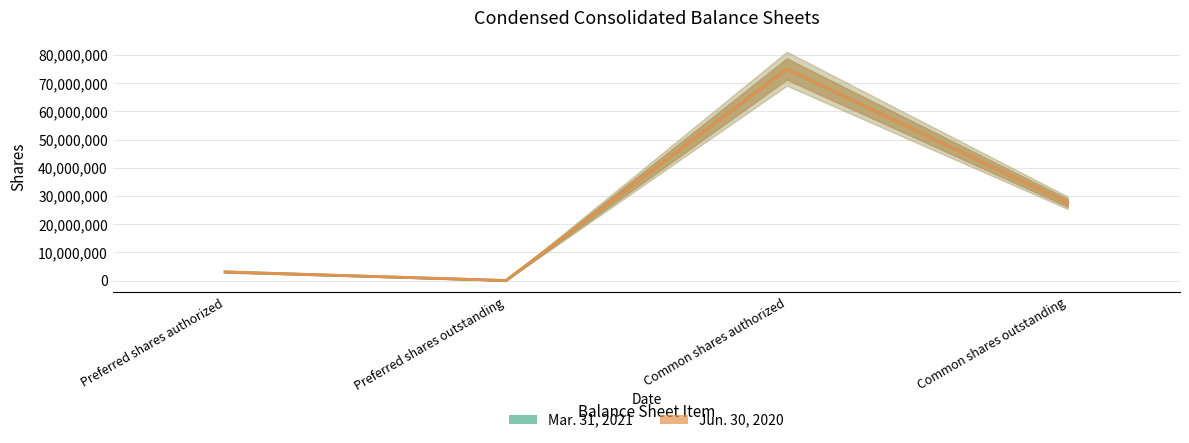

The Mar. 31, 2021 series shows 125163004 at Common shares authorized. True or false?

False